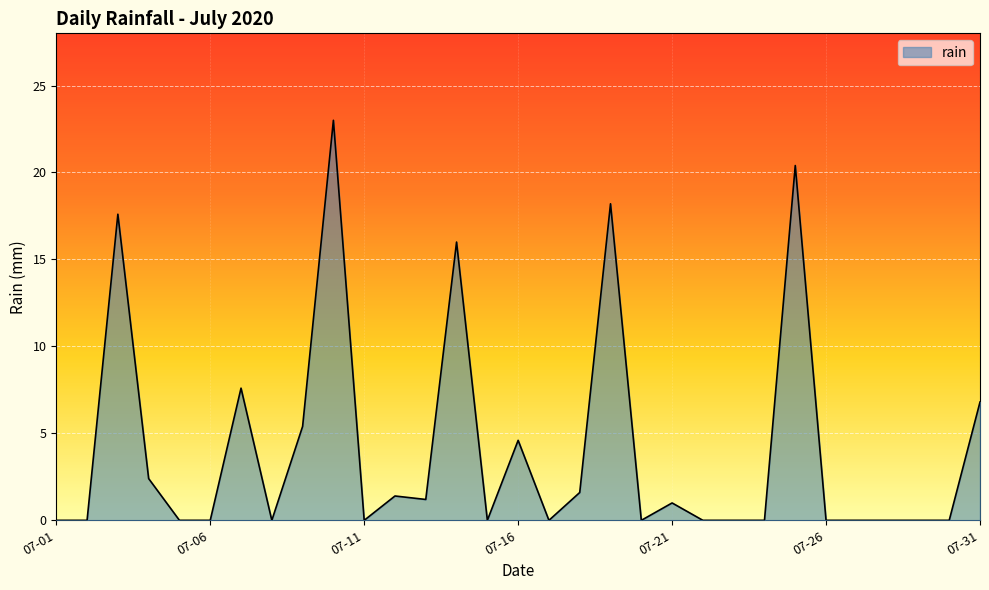

Reading right to left, transcribe all the data shown in this chart.

6.8	0.0	0.0	0.0	0.0	0.0	20.4	0.0	0.0	0.0	1.0	0.0	18.2	1.6	0.0	4.6	0.0	16.0	1.2	1.4	0.0	23.0	5.4	0.0	7.6	0.0	0.0	2.4	17.6	0.0	0.0